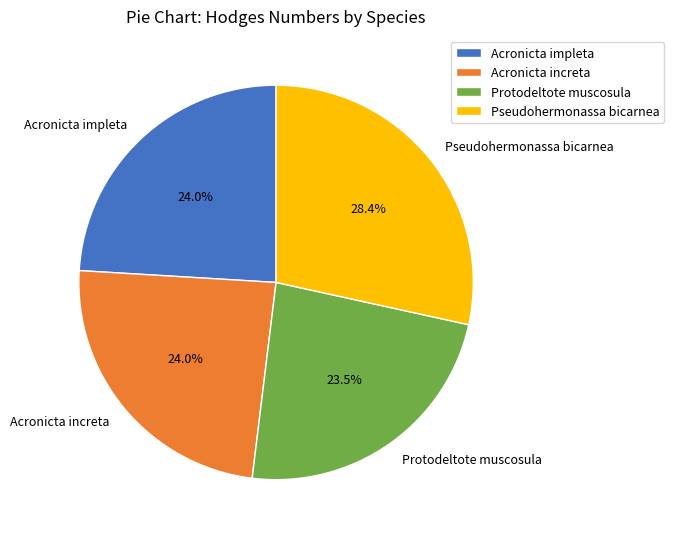

The Acronicta impleta slice represents 24% of the pie. True or false?

True